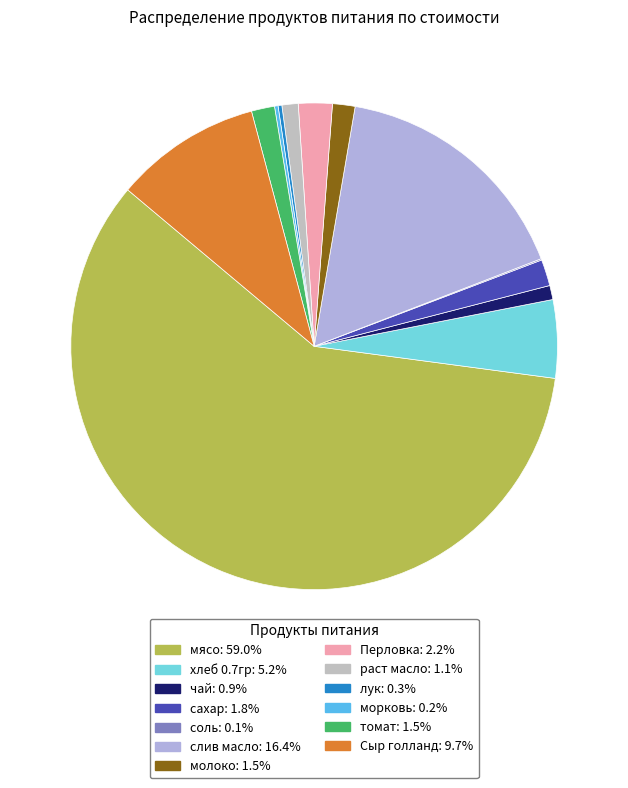

The лук slice represents 0% of the pie. True or false?

True